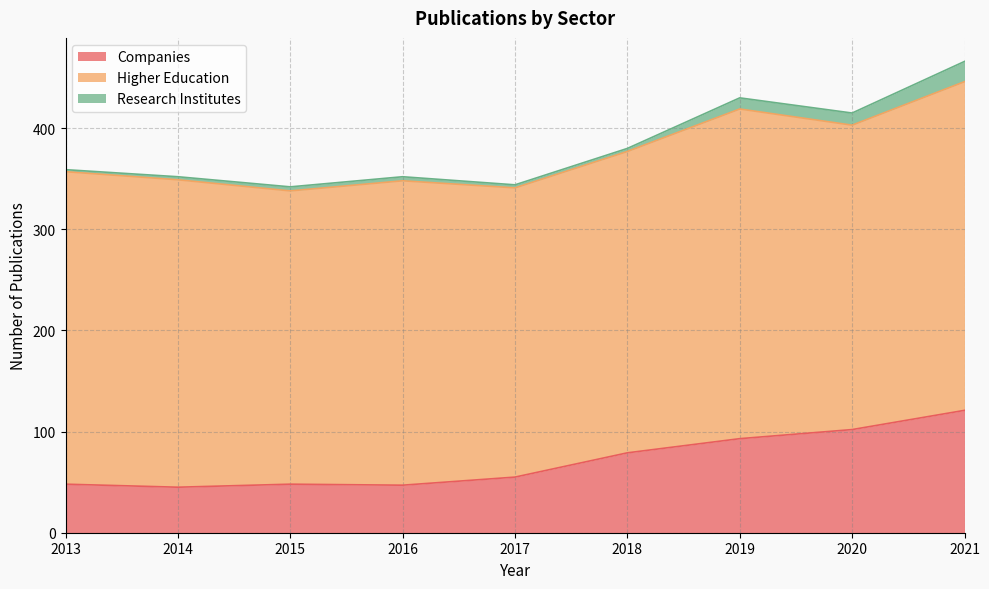

Which series has the largest total across all categories?

Higher Education